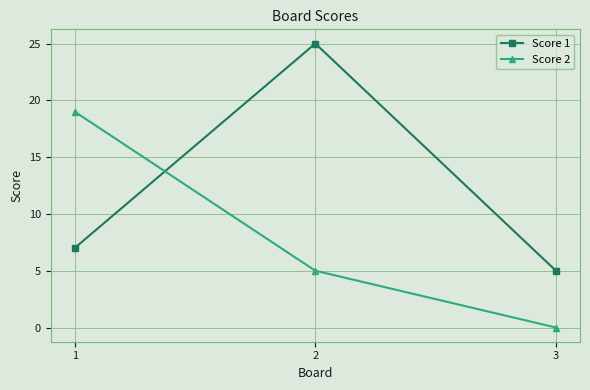

Rank the series at 1 from highest to lowest value.

Score 2, Score 1